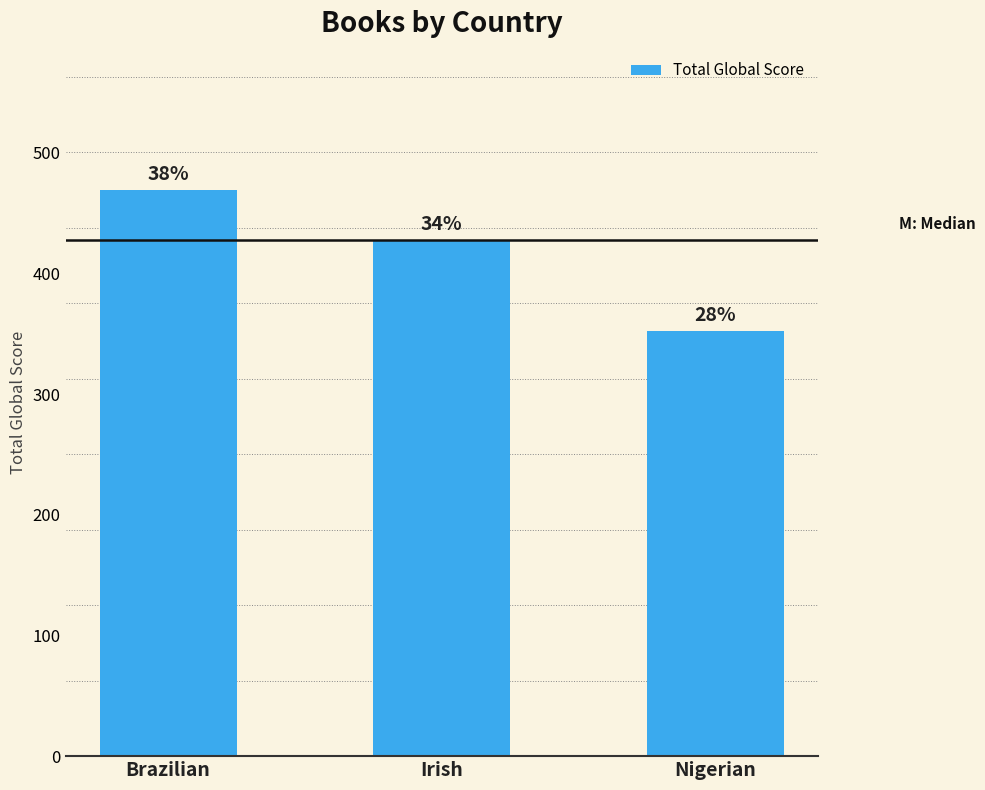

What is the change in value from Brazilian to Irish?

-41